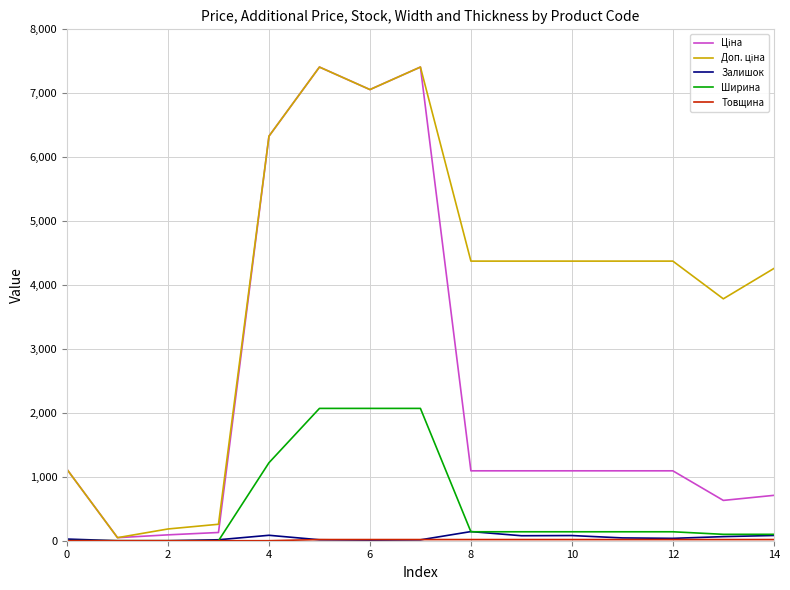

What is the highest value of the Ширина series?

2070.0